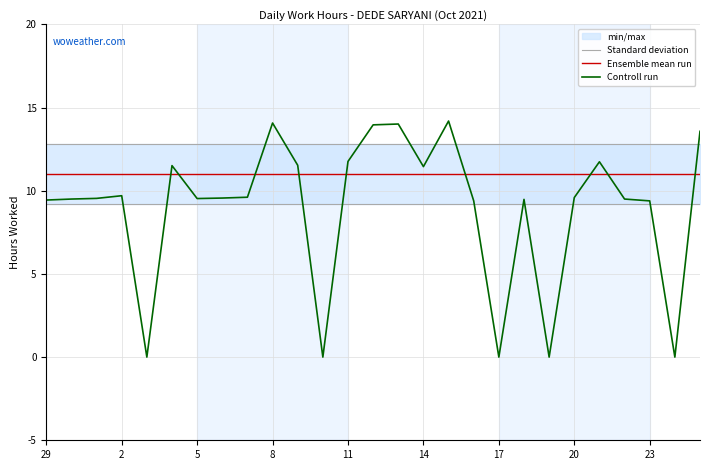

At 2, list the series in order from smallest to largest.

Controll run, Ensemble mean run, Standard deviation